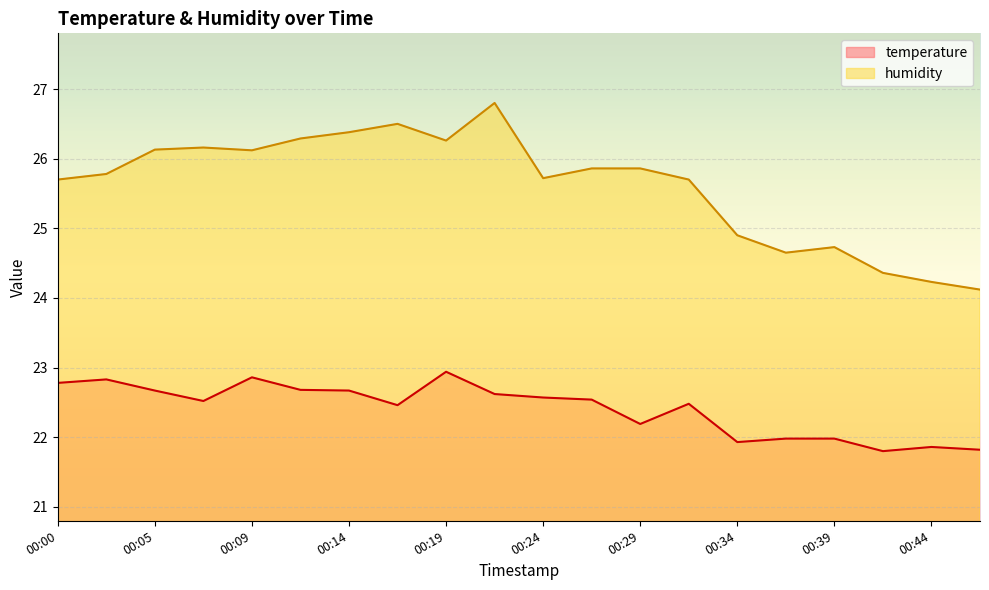

Reading right to left, transcribe all the data shown in this chart.

temperature: 21.8	21.9	21.8	22.0	22.0	21.9	22.5	22.2	22.5	22.6	22.6	22.9	22.5	22.7	22.7	22.9	22.5	22.7	22.8	22.8
humidity: 24.1	24.2	24.4	24.7	24.6	24.9	25.7	25.9	25.9	25.7	26.8	26.3	26.5	26.4	26.3	26.1	26.2	26.1	25.8	25.7